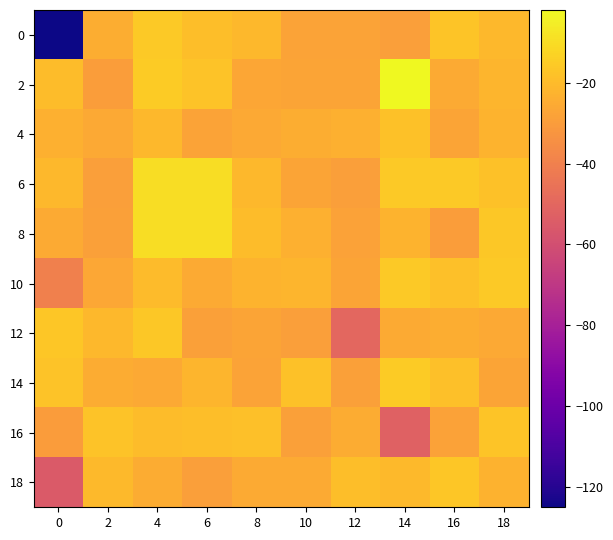

Between 16 and 6, which is larger?

16